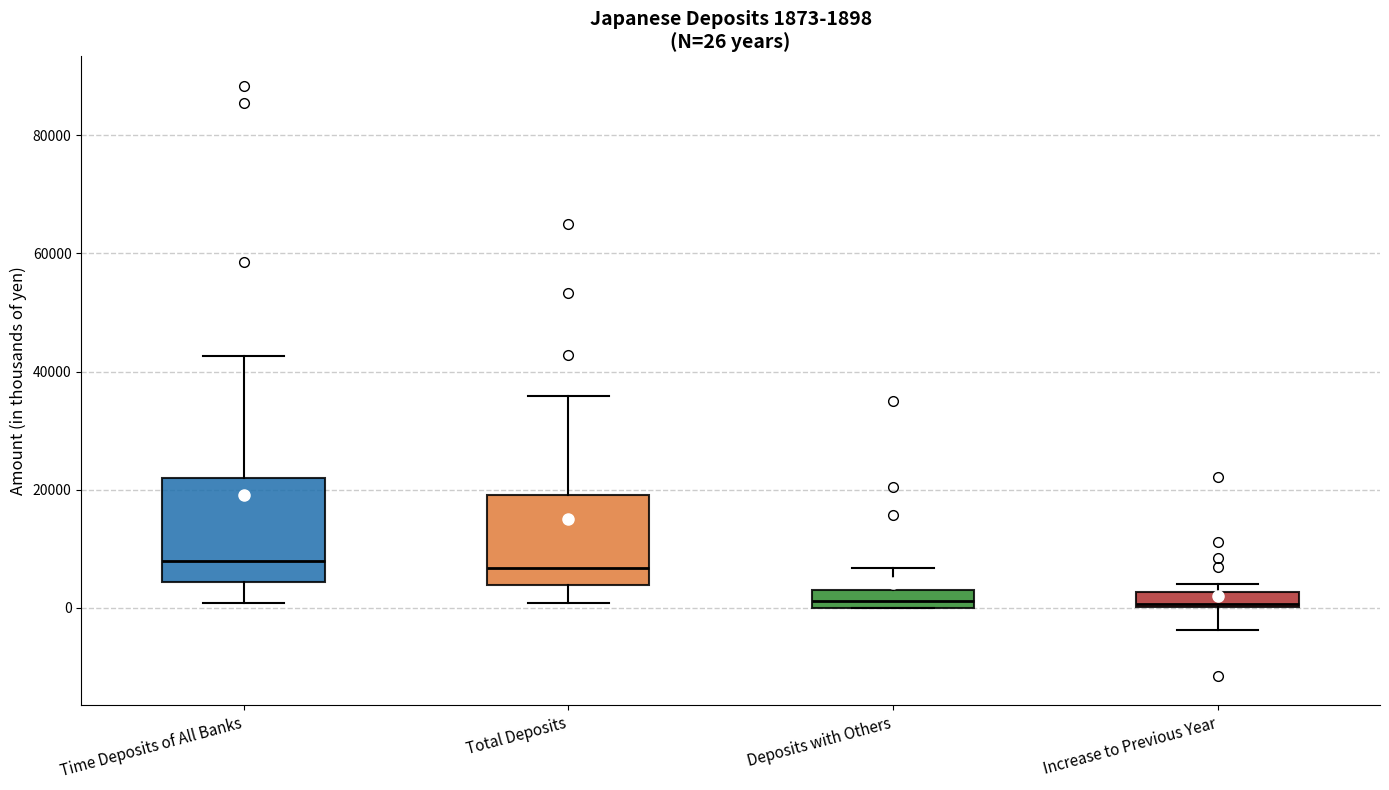

Comparing the boxes themselves (not the whiskers), which one is the tallest?

Time Deposits of All Banks